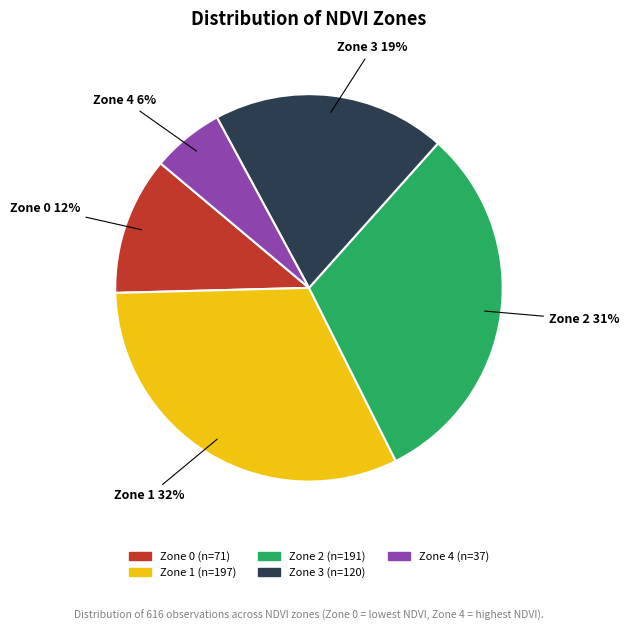

Between Zone 0 and Zone 2, which is larger?

Zone 2